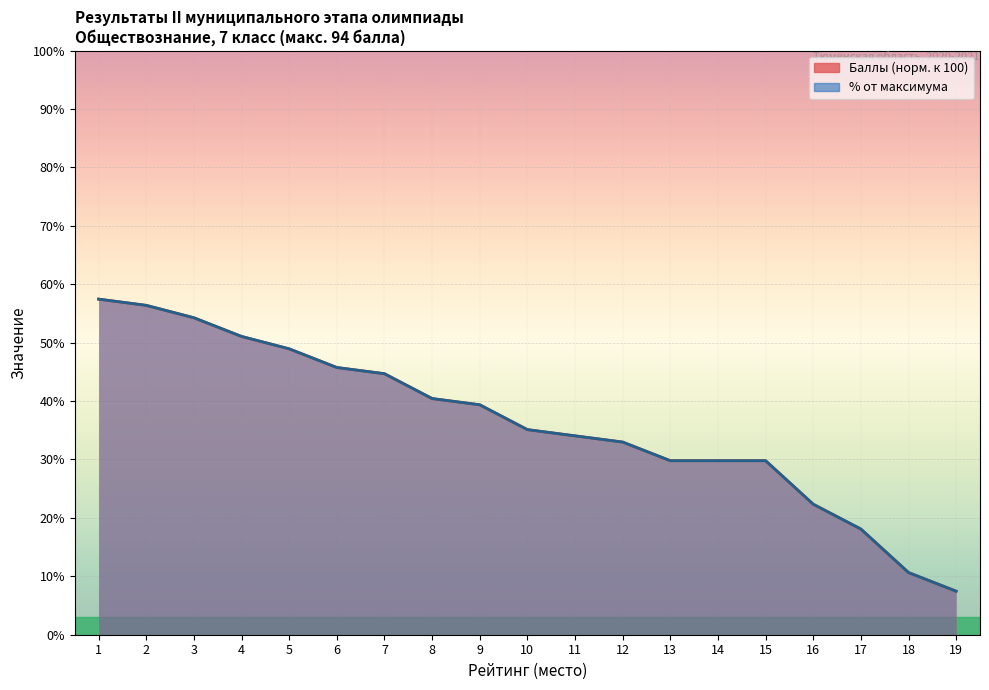

Which series ends up on top after the final intersection of Баллы and % от максимума?

% от максимума